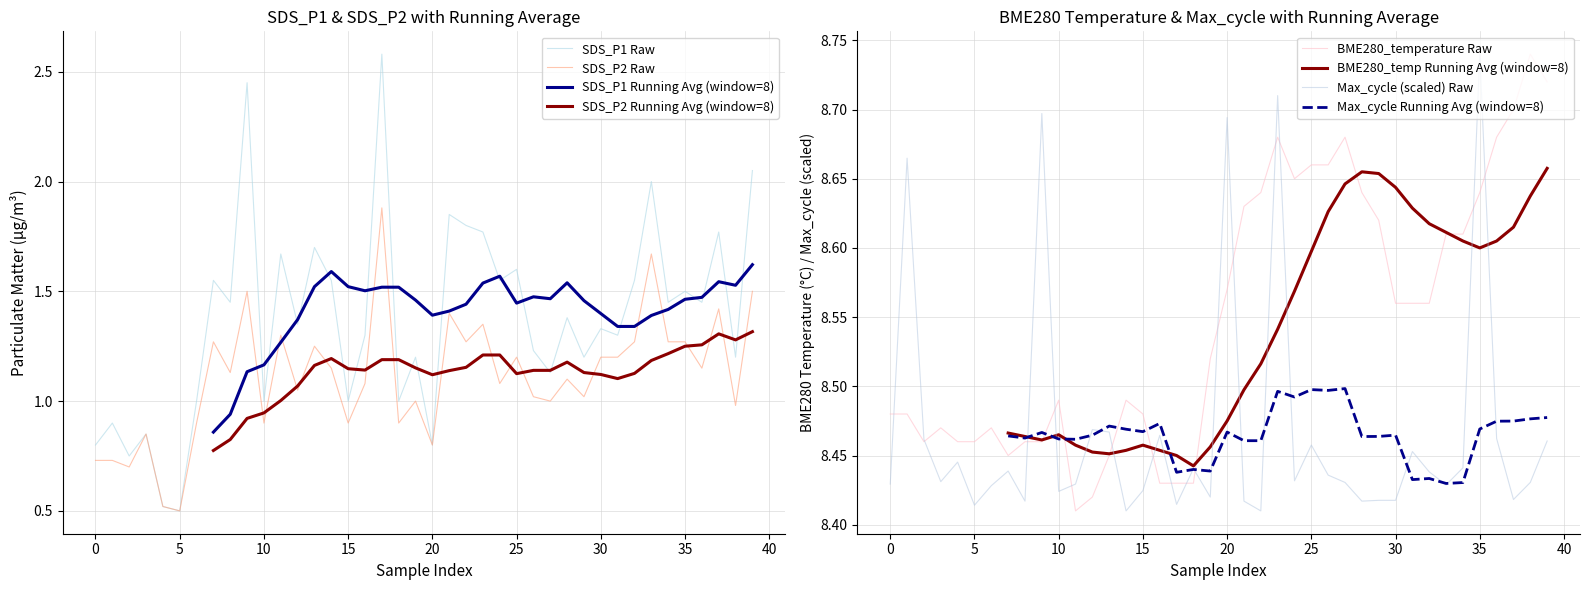

At which label does Max_cycle (scaled) Raw reach its peak?

35